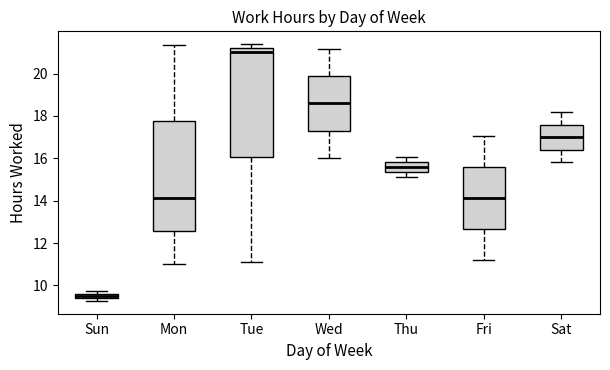

Which box has the lowest median line?

Sun